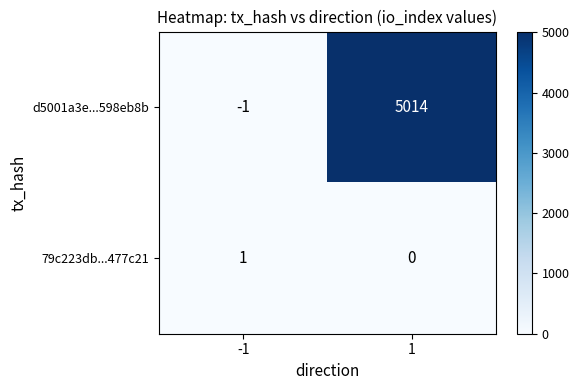

What is the maximum value for d5001a3e...598eb8b?

5014